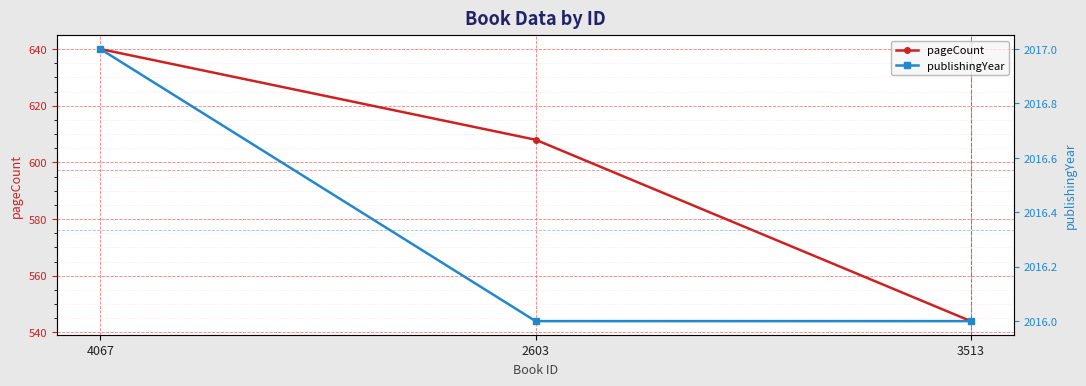

Is it true that publishingYear equals 2016 at 2603?

True